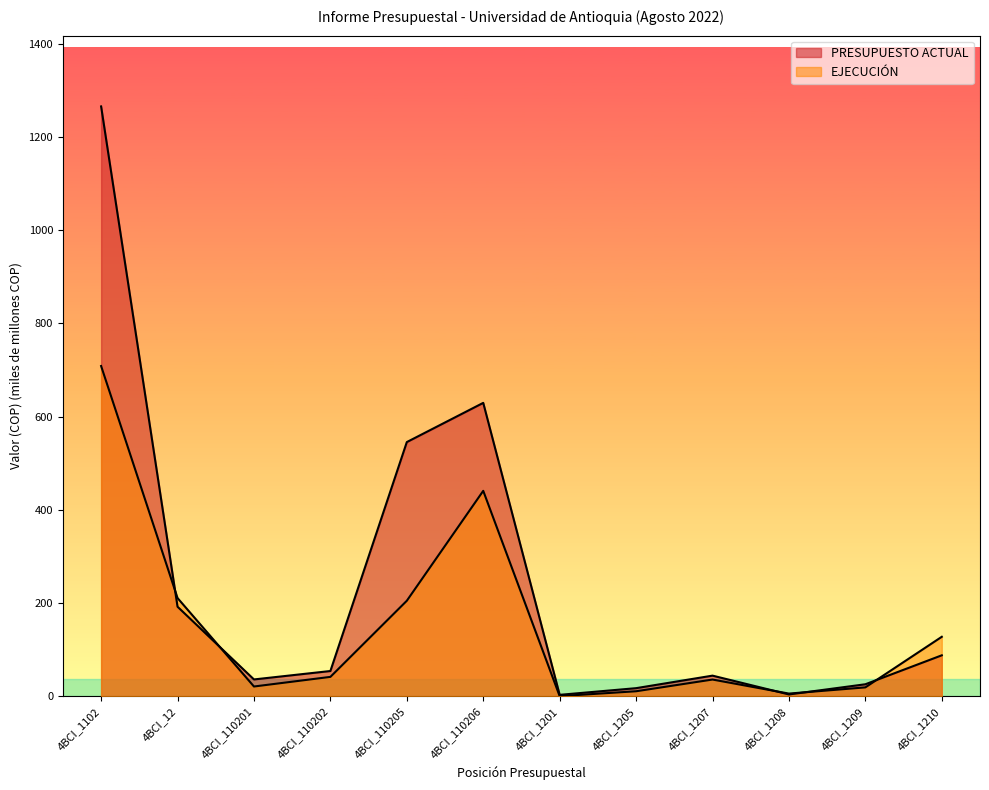

How many data points in PRESUPUESTO ACTUAL are above 54?

6